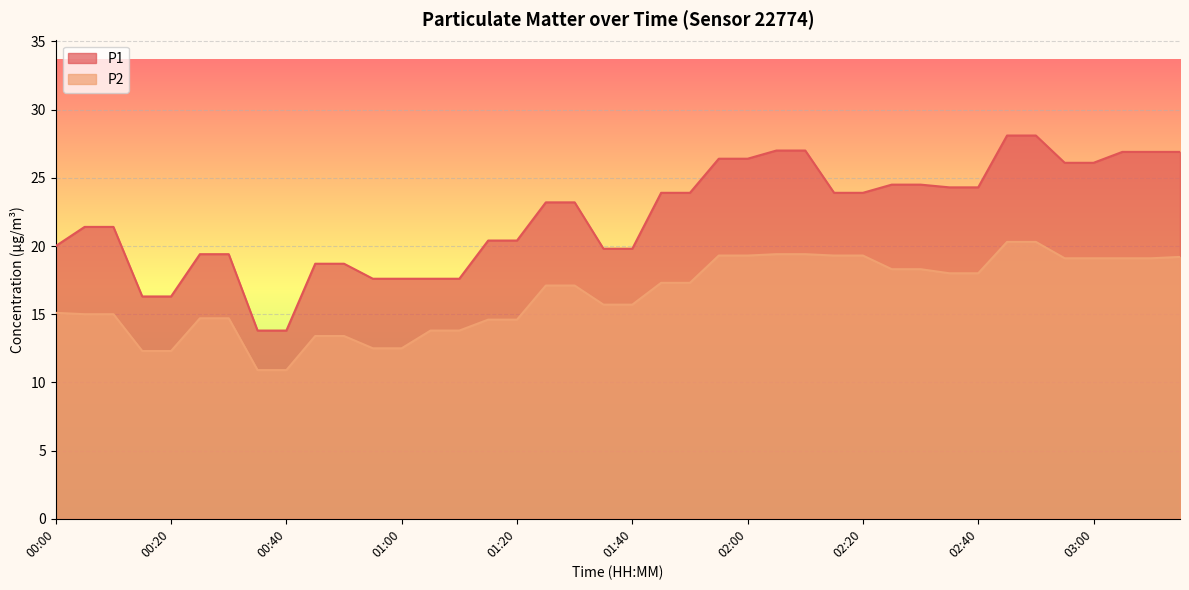

What is the sum of all P2 values?

654.5